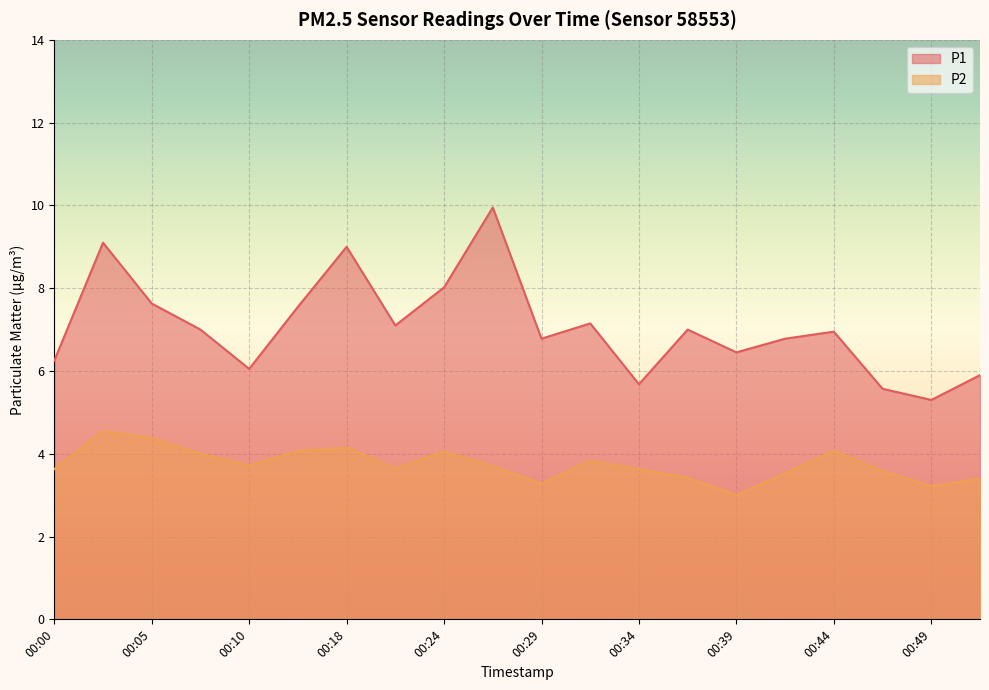

What is the total value across all series at 00:36?

10.4